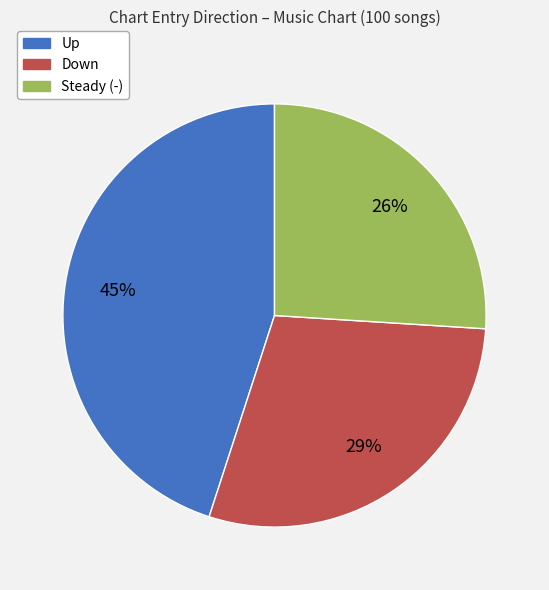

Does any single category account for the majority?

No